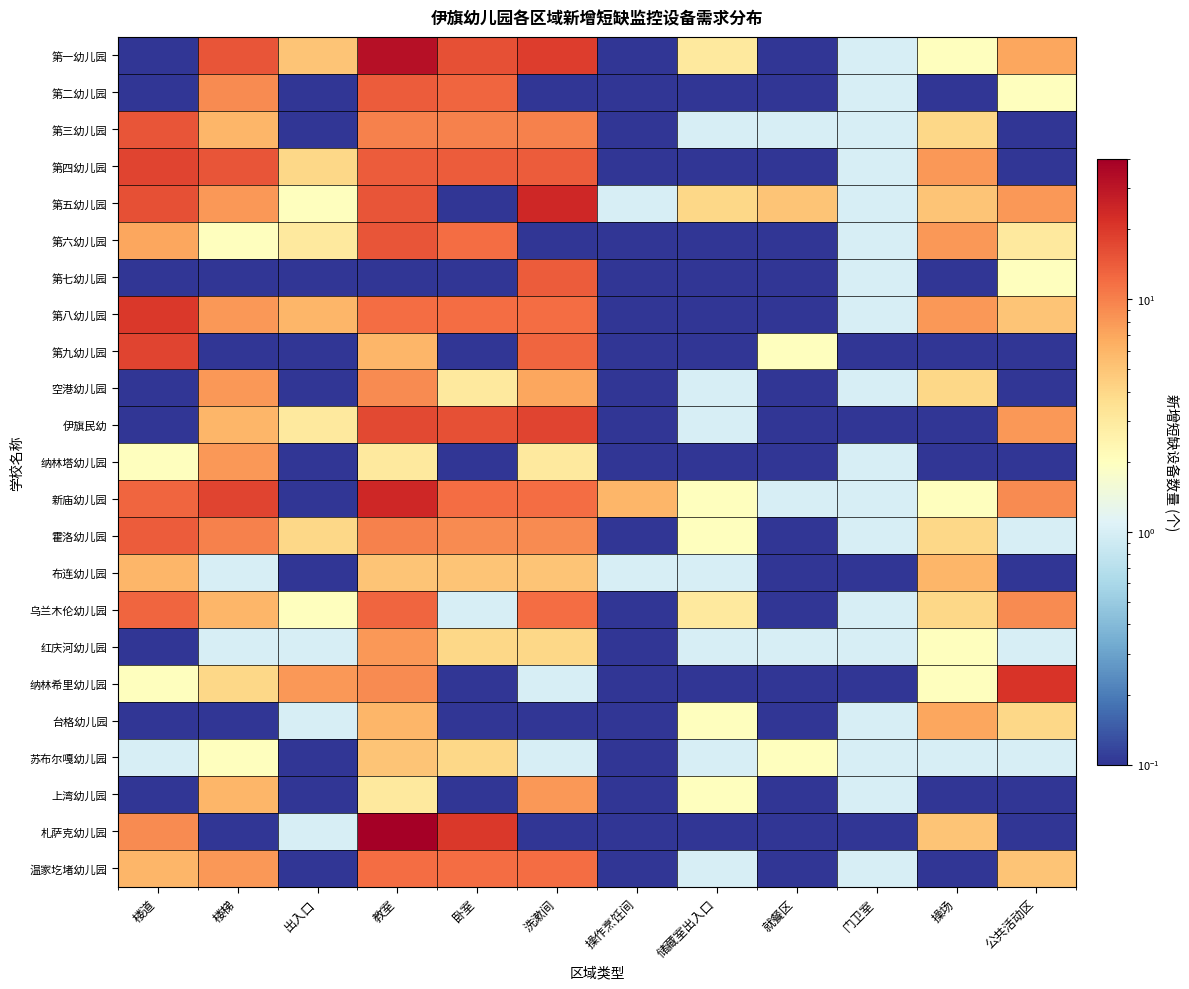

Reading left to right, list all the values displayed in this chart.

第一幼儿园: 楼道=0.1	楼梯=15.0	出入口=5.0	教室=32.0	卧室=16.0	洗漱间=19.0	操作烹饪间=0.1	储藏室出入口=3.0	就餐区=0.1	门卫室=1.0	操场=2.0	公共活动区=7.0
第二幼儿园: 楼道=0.1	楼梯=9.0	出入口=0.1	教室=14.0	卧室=13.0	洗漱间=0.1	操作烹饪间=0.1	储藏室出入口=0.1	就餐区=0.1	门卫室=1.0	操场=0.1	公共活动区=2.0
第三幼儿园: 楼道=15.0	楼梯=6.0	出入口=0.1	教室=10.0	卧室=10.0	洗漱间=10.0	操作烹饪间=0.1	储藏室出入口=1.0	就餐区=1.0	门卫室=1.0	操场=4.0	公共活动区=0.1
第四幼儿园: 楼道=18.0	楼梯=15.0	出入口=4.0	教室=14.0	卧室=14.0	洗漱间=14.0	操作烹饪间=0.1	储藏室出入口=0.1	就餐区=0.1	门卫室=1.0	操场=8.0	公共活动区=0.1
第五幼儿园: 楼道=16.0	楼梯=8.0	出入口=2.0	教室=15.0	卧室=0.1	洗漱间=24.0	操作烹饪间=1.0	储藏室出入口=4.0	就餐区=5.0	门卫室=1.0	操场=5.0	公共活动区=8.0
第六幼儿园: 楼道=7.0	楼梯=2.0	出入口=3.0	教室=15.0	卧室=12.0	洗漱间=0.1	操作烹饪间=0.1	储藏室出入口=0.1	就餐区=0.1	门卫室=1.0	操场=8.0	公共活动区=3.0
第七幼儿园: 楼道=0.1	楼梯=0.1	出入口=0.1	教室=0.1	卧室=0.1	洗漱间=14.0	操作烹饪间=0.1	储藏室出入口=0.1	就餐区=0.1	门卫室=1.0	操场=0.1	公共活动区=2.0
第八幼儿园: 楼道=20.0	楼梯=8.0	出入口=6.0	教室=12.0	卧室=12.0	洗漱间=12.0	操作烹饪间=0.1	储藏室出入口=0.1	就餐区=0.1	门卫室=1.0	操场=8.0	公共活动区=5.0
第九幼儿园: 楼道=18.0	楼梯=0.1	出入口=0.1	教室=6.0	卧室=0.1	洗漱间=13.0	操作烹饪间=0.1	储藏室出入口=0.1	就餐区=2.0	门卫室=0.1	操场=0.1	公共活动区=0.1
空港幼儿园: 楼道=0.1	楼梯=8.0	出入口=0.1	教室=9.0	卧室=3.0	洗漱间=7.0	操作烹饪间=0.1	储藏室出入口=1.0	就餐区=0.1	门卫室=1.0	操场=4.0	公共活动区=0.1
伊旗民幼: 楼道=0.1	楼梯=6.0	出入口=3.0	教室=17.0	卧室=16.0	洗漱间=18.0	操作烹饪间=0.1	储藏室出入口=1.0	就餐区=0.1	门卫室=0.1	操场=0.1	公共活动区=8.0
纳林塔幼儿园: 楼道=2.0	楼梯=8.0	出入口=0.1	教室=3.0	卧室=0.1	洗漱间=3.0	操作烹饪间=0.1	储藏室出入口=0.1	就餐区=0.1	门卫室=1.0	操场=0.1	公共活动区=0.1
新庙幼儿园: 楼道=13.0	楼梯=18.0	出入口=0.1	教室=24.0	卧室=12.0	洗漱间=12.0	操作烹饪间=6.0	储藏室出入口=2.0	就餐区=1.0	门卫室=1.0	操场=2.0	公共活动区=9.0
霍洛幼儿园: 楼道=14.0	楼梯=10.0	出入口=4.0	教室=10.0	卧室=9.0	洗漱间=9.0	操作烹饪间=0.1	储藏室出入口=2.0	就餐区=0.1	门卫室=1.0	操场=4.0	公共活动区=1.0
布连幼儿园: 楼道=6.0	楼梯=1.0	出入口=0.1	教室=5.0	卧室=5.0	洗漱间=5.0	操作烹饪间=1.0	储藏室出入口=1.0	就餐区=0.1	门卫室=0.1	操场=6.0	公共活动区=0.1
乌兰木伦幼儿园: 楼道=13.0	楼梯=6.0	出入口=2.0	教室=13.0	卧室=1.0	洗漱间=12.0	操作烹饪间=0.1	储藏室出入口=3.0	就餐区=0.1	门卫室=1.0	操场=4.0	公共活动区=9.0
红庆河幼儿园: 楼道=0.1	楼梯=1.0	出入口=1.0	教室=8.0	卧室=4.0	洗漱间=4.0	操作烹饪间=0.1	储藏室出入口=1.0	就餐区=1.0	门卫室=1.0	操场=2.0	公共活动区=1.0
纳林希里幼儿园: 楼道=2.0	楼梯=4.0	出入口=8.0	教室=9.0	卧室=0.1	洗漱间=1.0	操作烹饪间=0.1	储藏室出入口=0.1	就餐区=0.1	门卫室=0.1	操场=2.0	公共活动区=21.0
台格幼儿园: 楼道=0.1	楼梯=0.1	出入口=1.0	教室=6.0	卧室=0.1	洗漱间=0.1	操作烹饪间=0.1	储藏室出入口=2.0	就餐区=0.1	门卫室=1.0	操场=7.0	公共活动区=4.0
苏布尔嘎幼儿园: 楼道=1.0	楼梯=2.0	出入口=0.1	教室=5.0	卧室=4.0	洗漱间=1.0	操作烹饪间=0.1	储藏室出入口=1.0	就餐区=2.0	门卫室=1.0	操场=1.0	公共活动区=1.0
上湾幼儿园: 楼道=0.1	楼梯=6.0	出入口=0.1	教室=3.0	卧室=0.1	洗漱间=8.0	操作烹饪间=0.1	储藏室出入口=2.0	就餐区=0.1	门卫室=1.0	操场=0.1	公共活动区=0.1
札萨克幼儿园: 楼道=9.0	楼梯=0.1	出入口=1.0	教室=40.0	卧室=20.0	洗漱间=0.1	操作烹饪间=0.1	储藏室出入口=0.1	就餐区=0.1	门卫室=0.1	操场=5.0	公共活动区=0.1
温家圪堵幼儿园: 楼道=6.0	楼梯=8.0	出入口=0.1	教室=12.0	卧室=12.0	洗漱间=12.0	操作烹饪间=0.1	储藏室出入口=1.0	就餐区=0.1	门卫室=1.0	操场=0.1	公共活动区=5.0